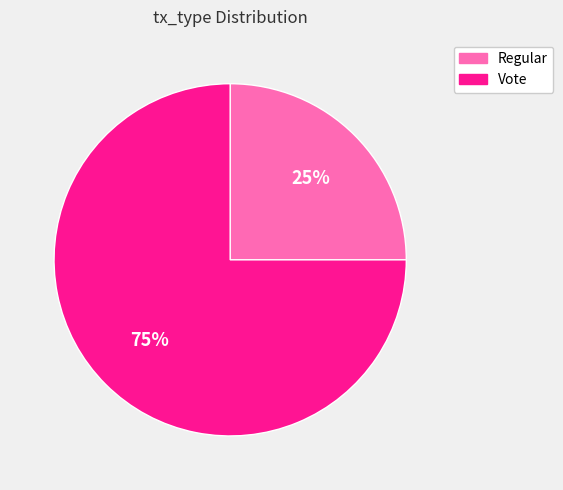

The Regular slice represents 37% of the pie. True or false?

False